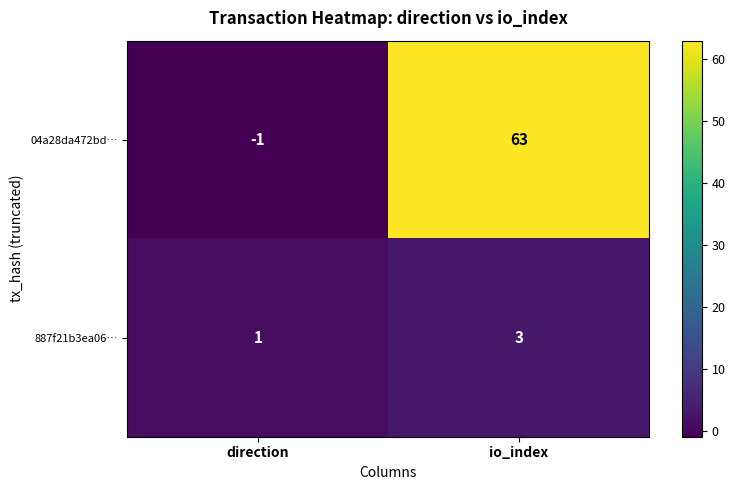

What is the approximate value of 887f21b3ea06… at io_index?

3